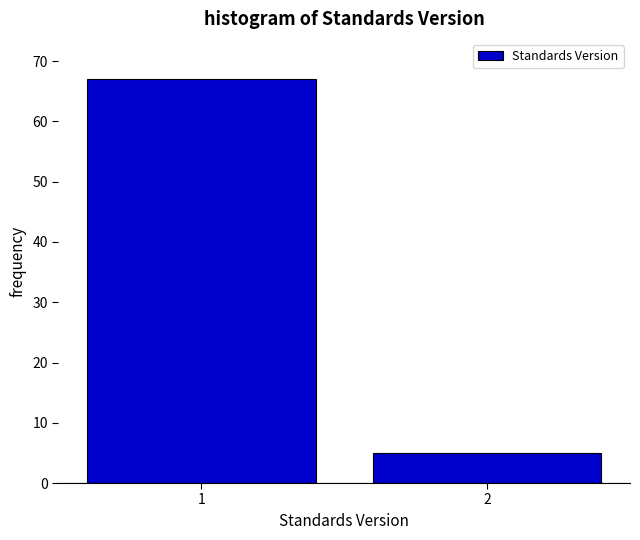

Reading left to right, list all the values displayed in this chart.

67	5